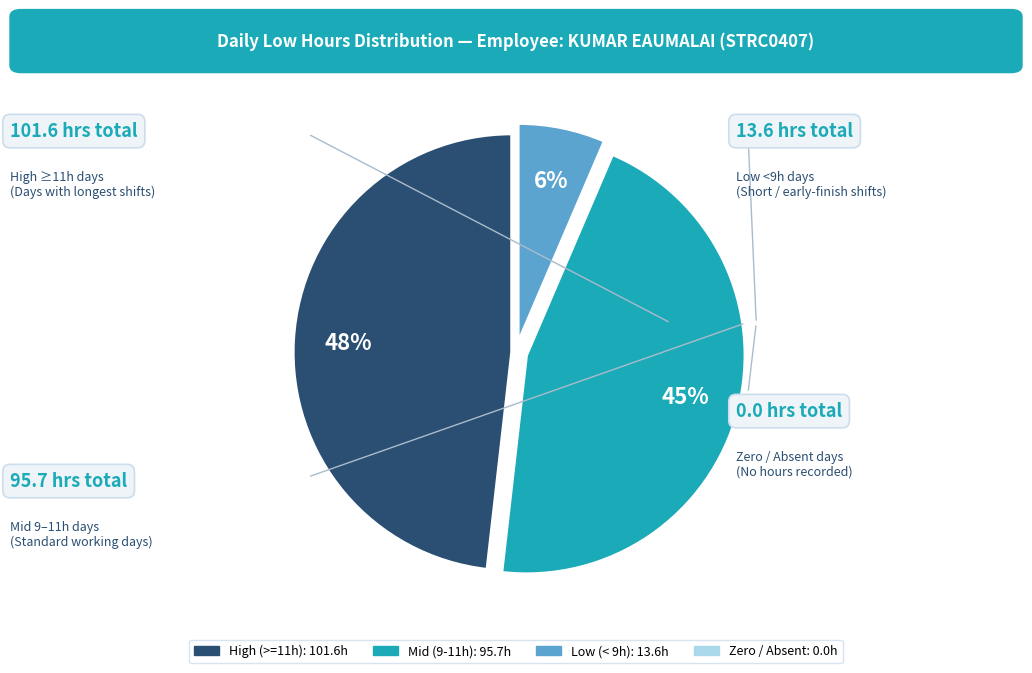

Does any single category account for the majority?

No